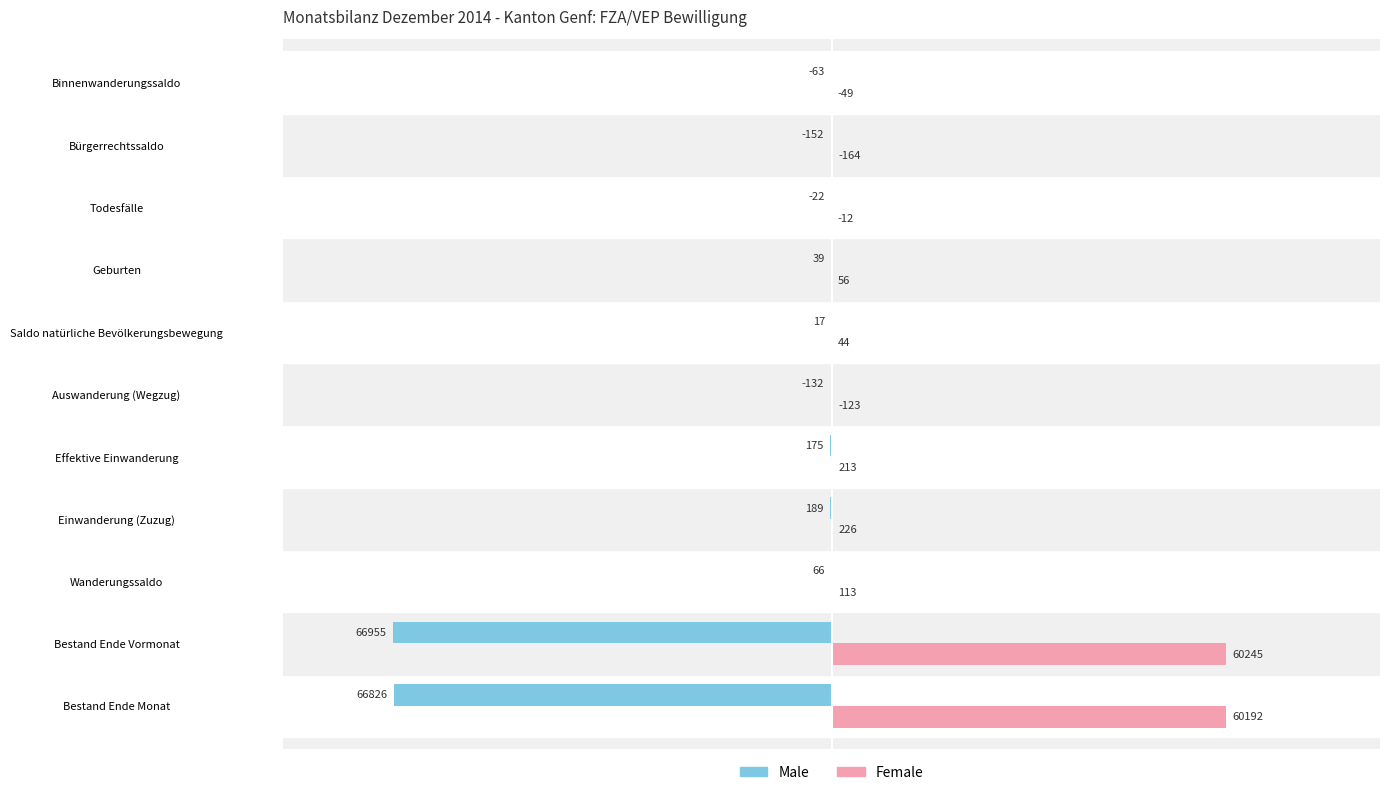

What is the greatest value displayed?

60245